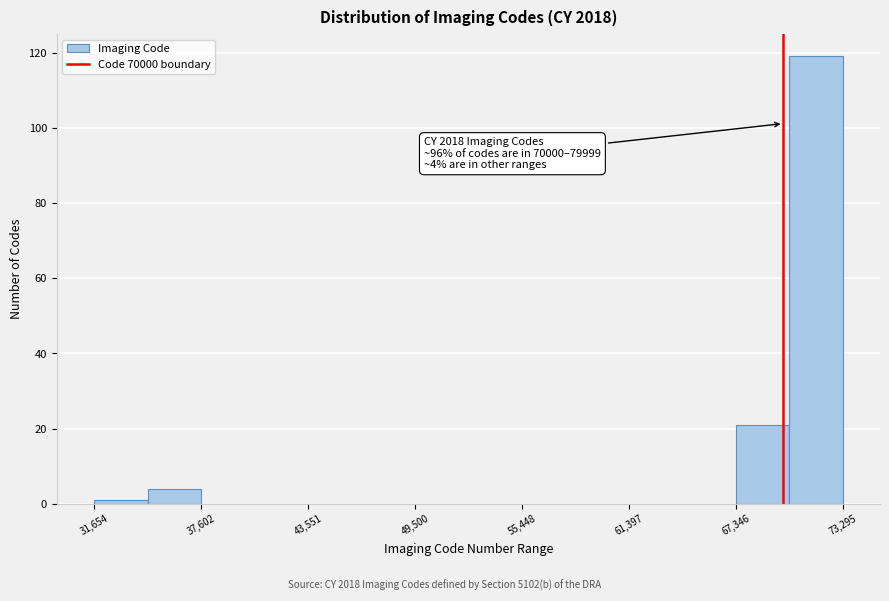

Read against the x-axis, roughly where is the centre of the tallest bar?

72000